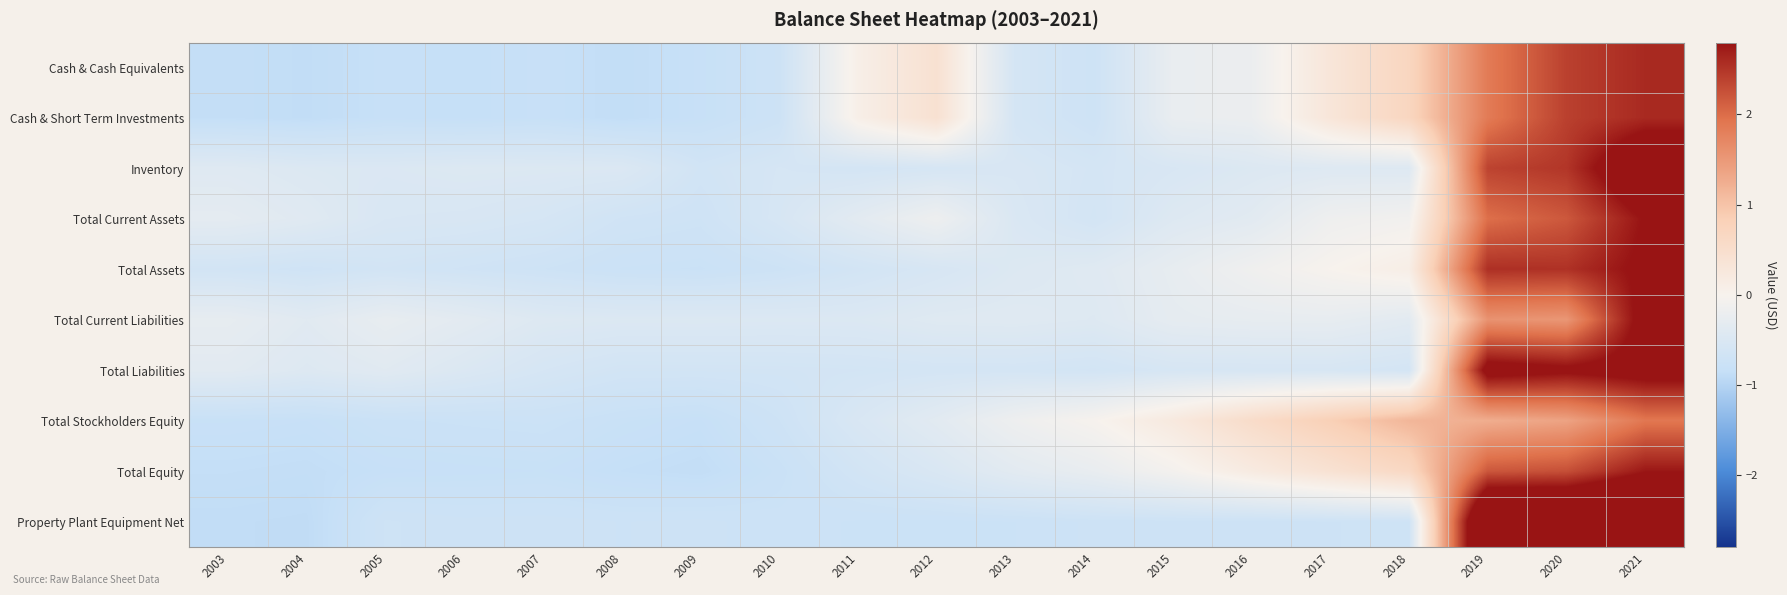

At how many categories does at least one series exceed 0?

9